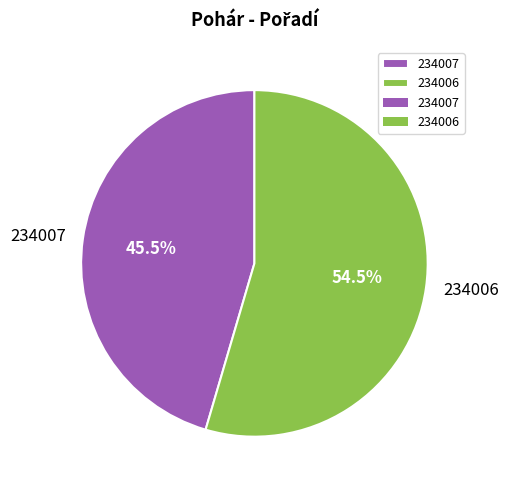

Count the number of slices in the pie.

2